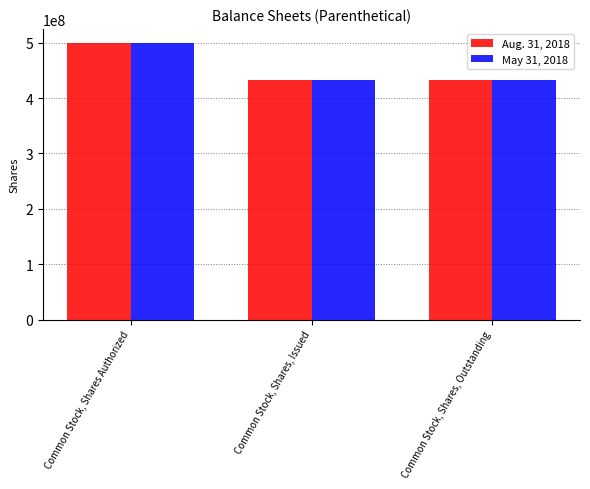

What is the greatest value displayed?

500000000